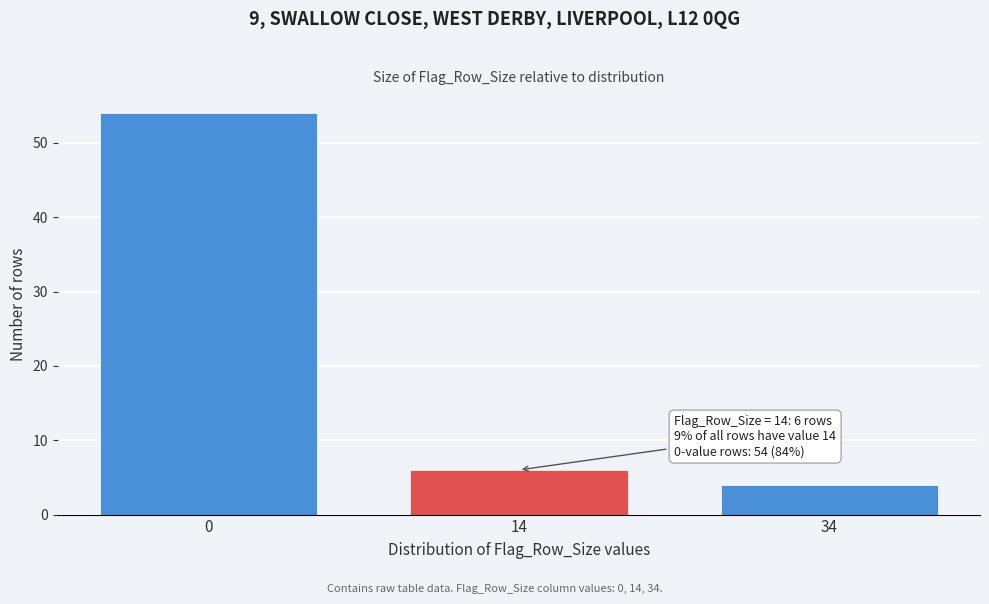

Reading right to left, extract all data points from this chart.

34=4	14=6	0=54